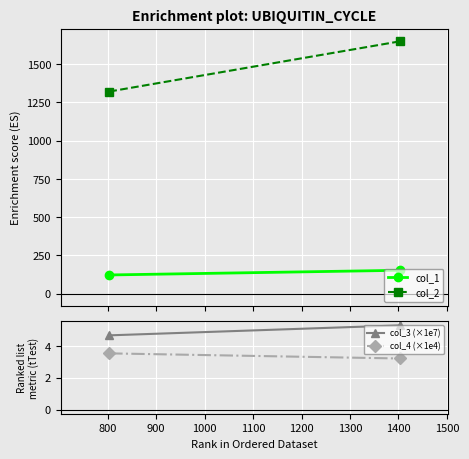

How many lines are shown in the chart?

4